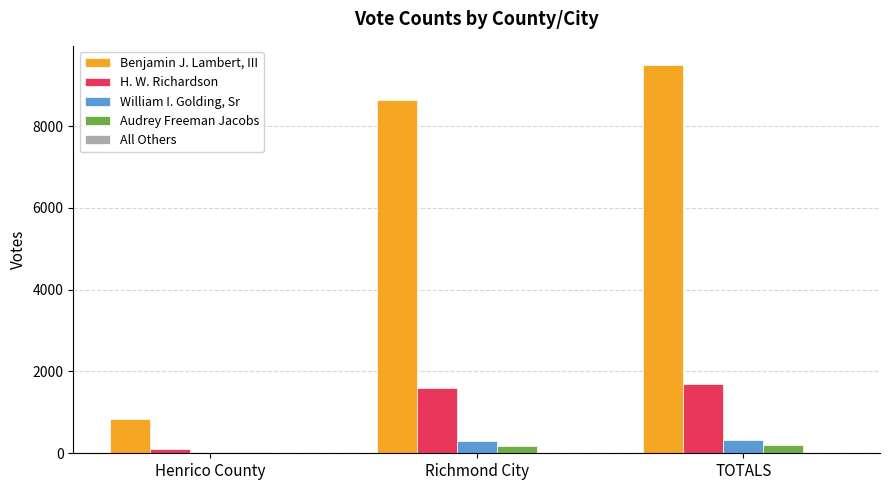

True or false: William I. Golding, Sr has a value of 303 at Richmond City.

True